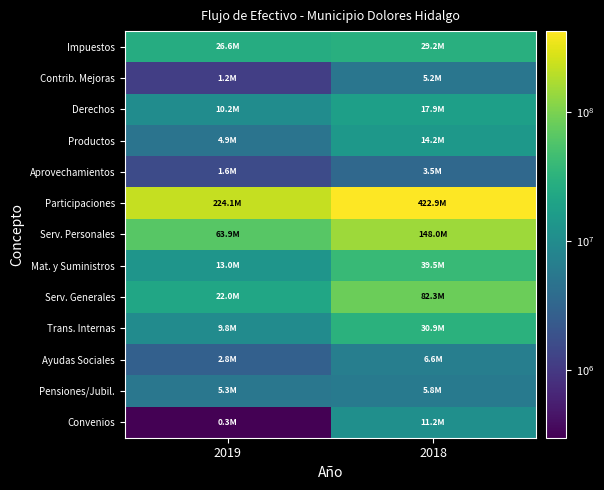

Which series has the largest total across all categories?

Participaciones